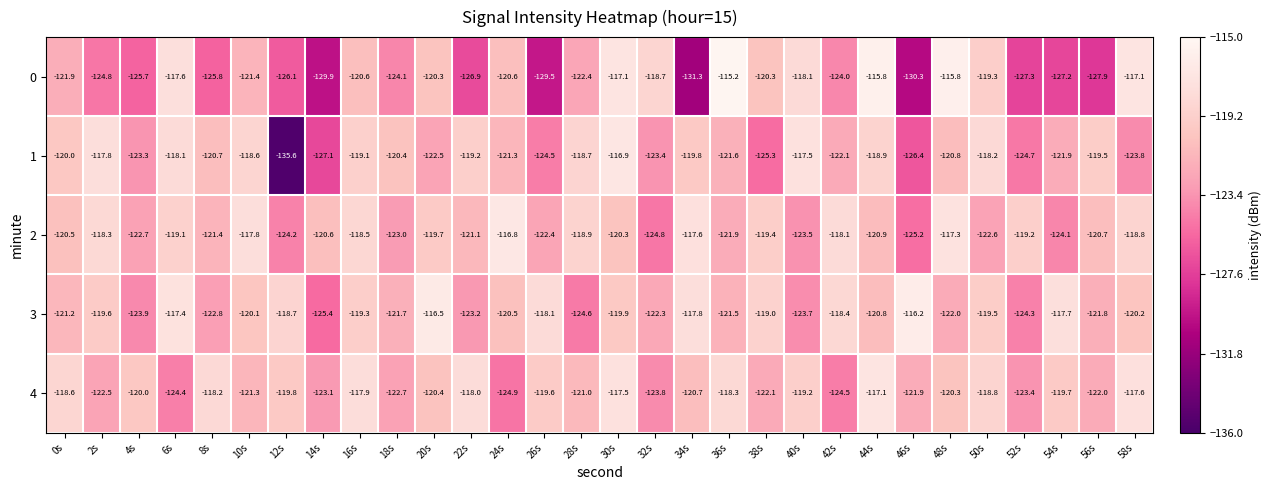

Which series changed the most between 32s and 54s?

0